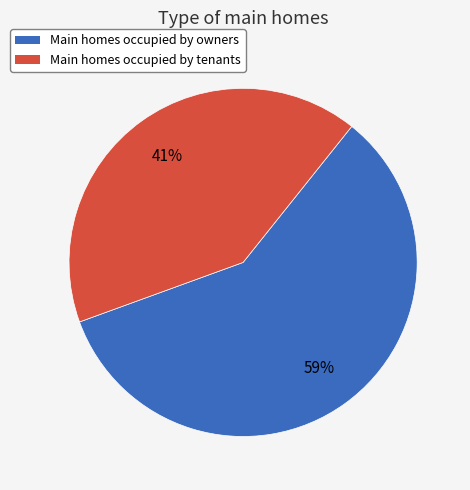

How many slices are in this pie chart?

2